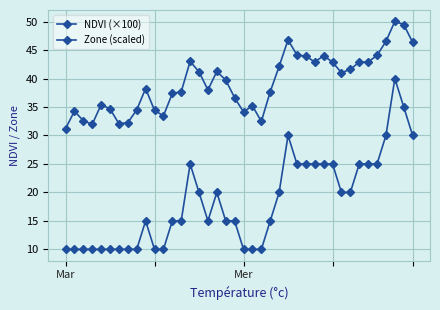

List the series in order of their overall mean, lowest first.

Zone (scaled), NDVI (×100)